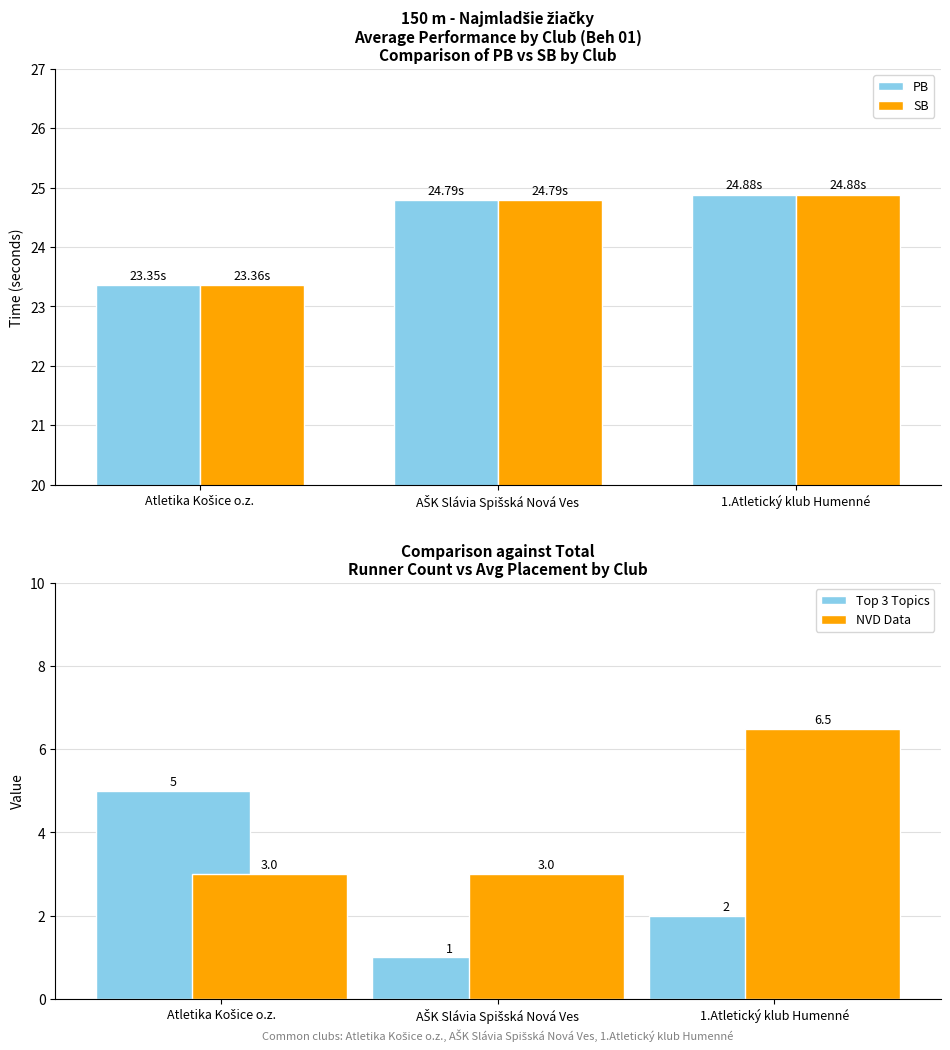

Is the value of Top 3 Topics at AŠK Slávia Spišská Nová Ves greater than the value of NVD Data at 1.Atletický klub Humenné?

No